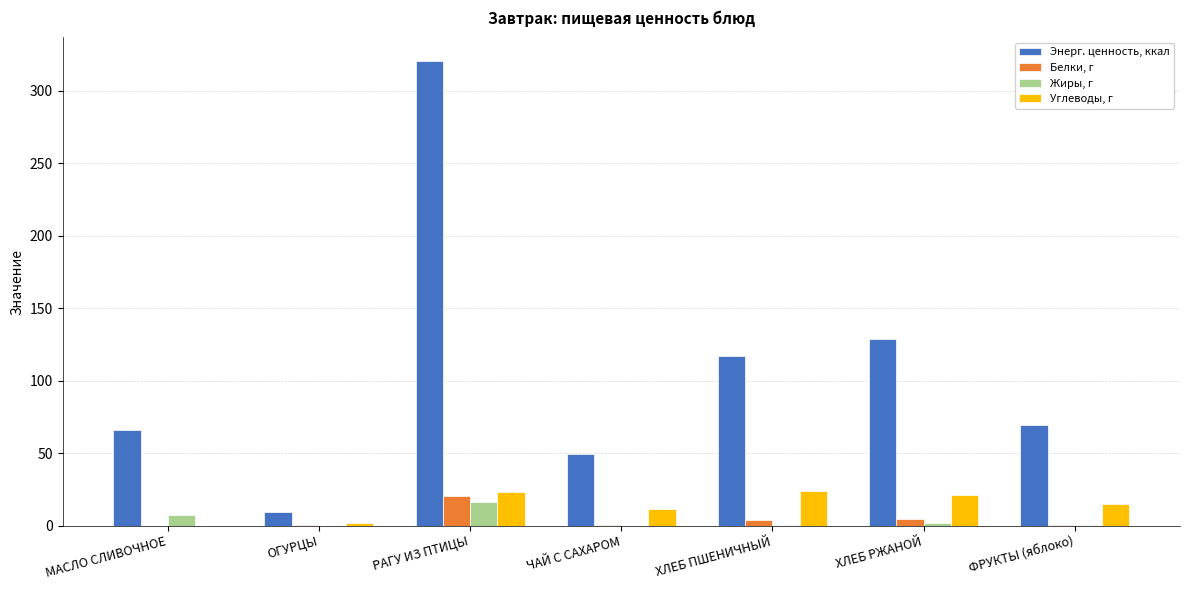

Which series has the largest total across all categories?

Энерг. ценность, ккал